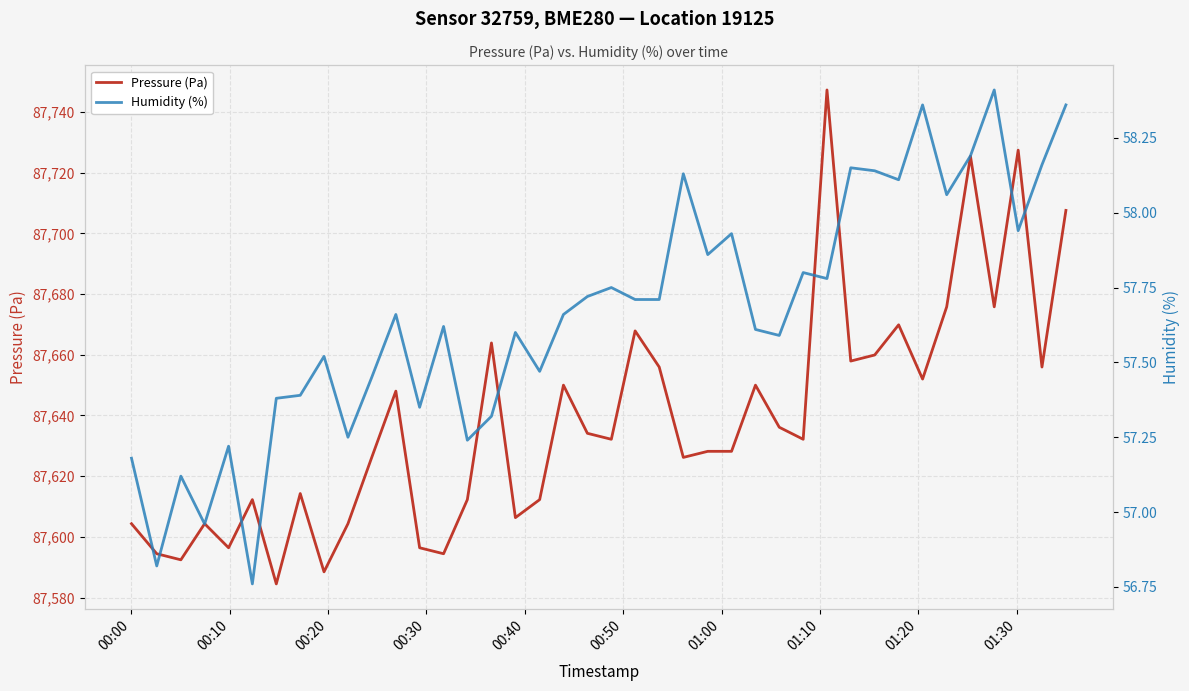

True or false: Humidity (%) and Pressure (Pa) cross at least once.

False